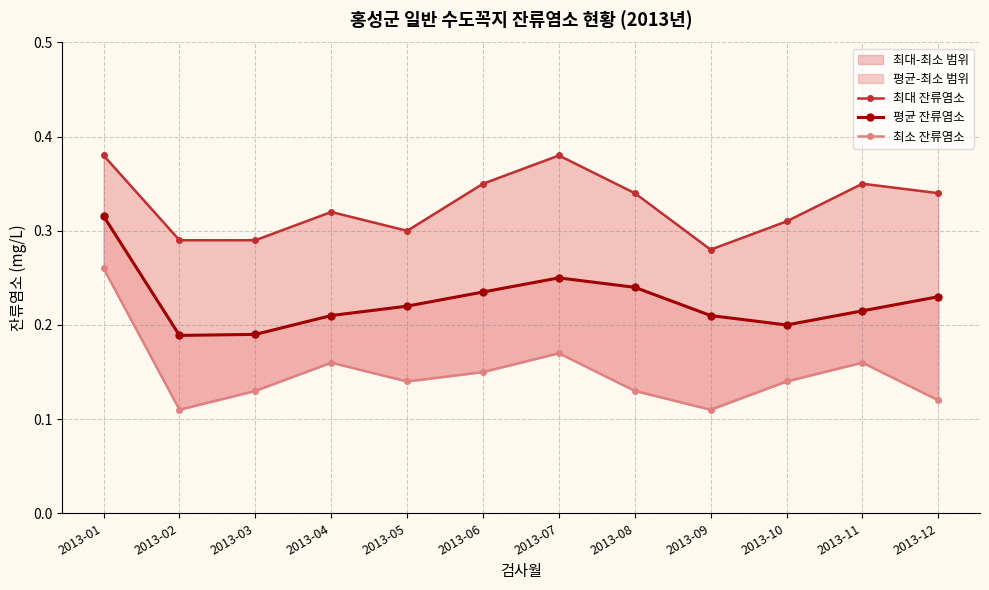

The 최대 잔류염소 series shows 0.5 at 2013-06. True or false?

False